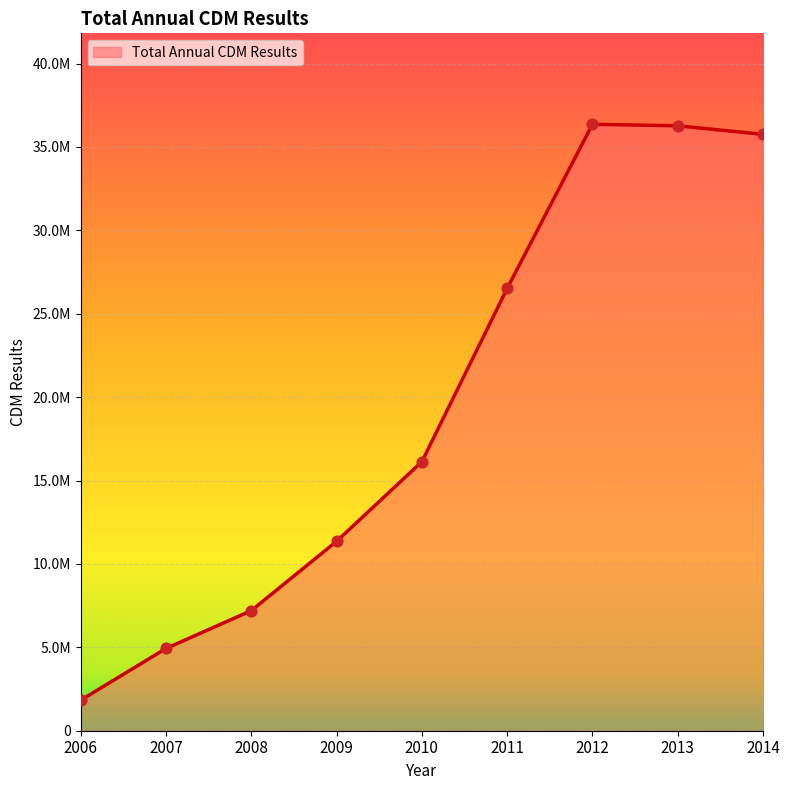

Does the chart have visible grid lines?

Yes